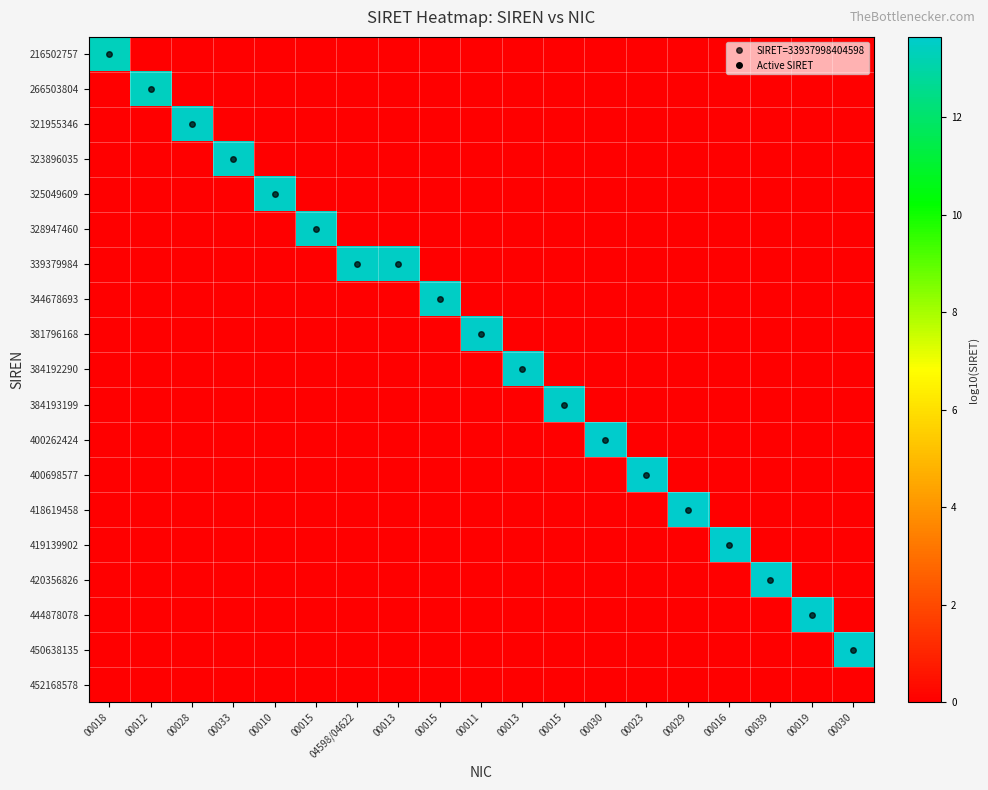

What is the difference between the highest and lowest values at 00012?

13.4